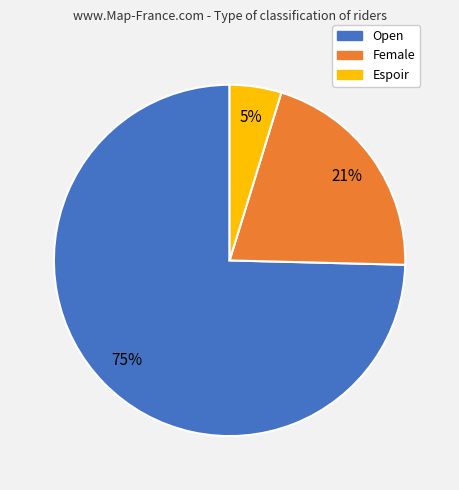

The Espoir slice represents 5% of the pie. True or false?

True